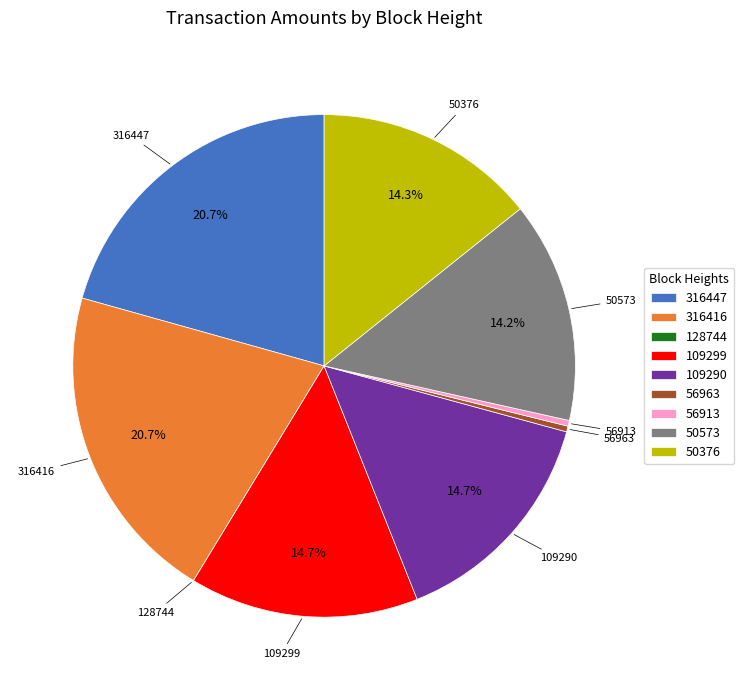

What percentage is the 316416 slice, to the nearest percent?

21%